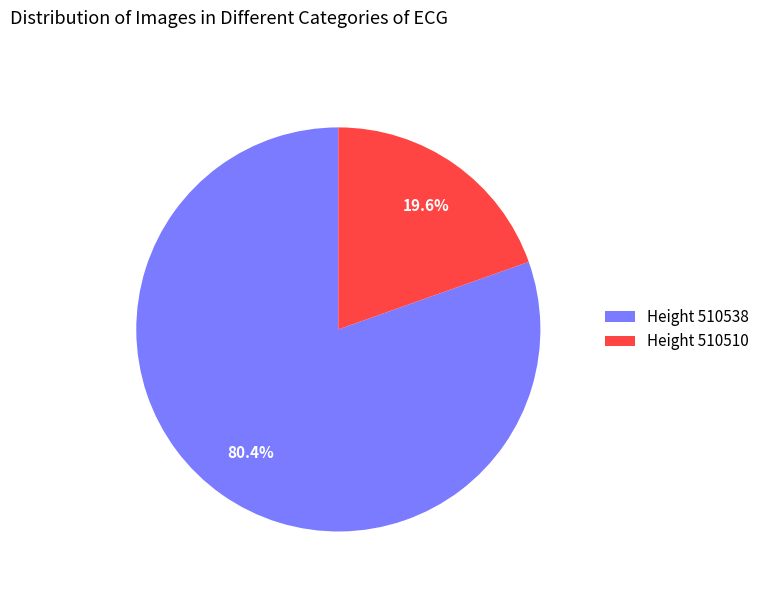

Approximately how many times larger is the value at Height 510538 compared to Height 510510?

4.1